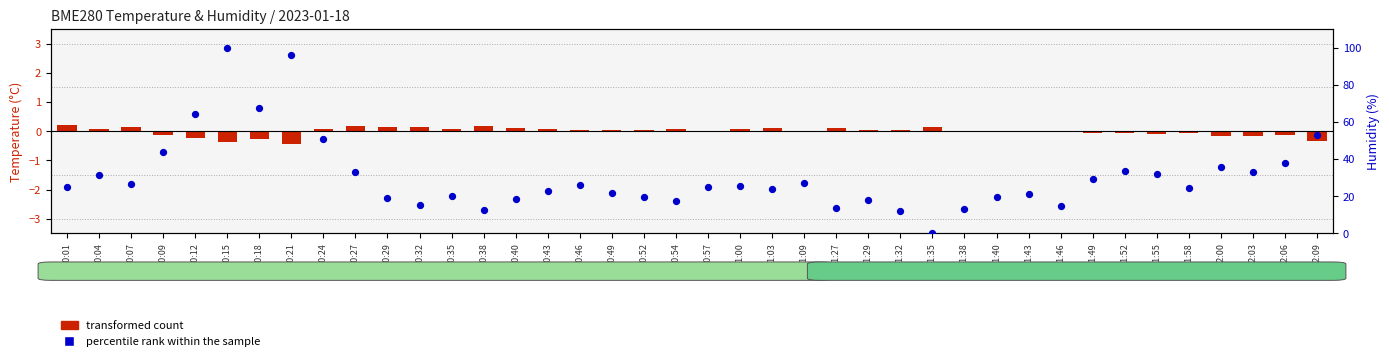

Which series has the widest spread of Y values?

percentile rank within the sample